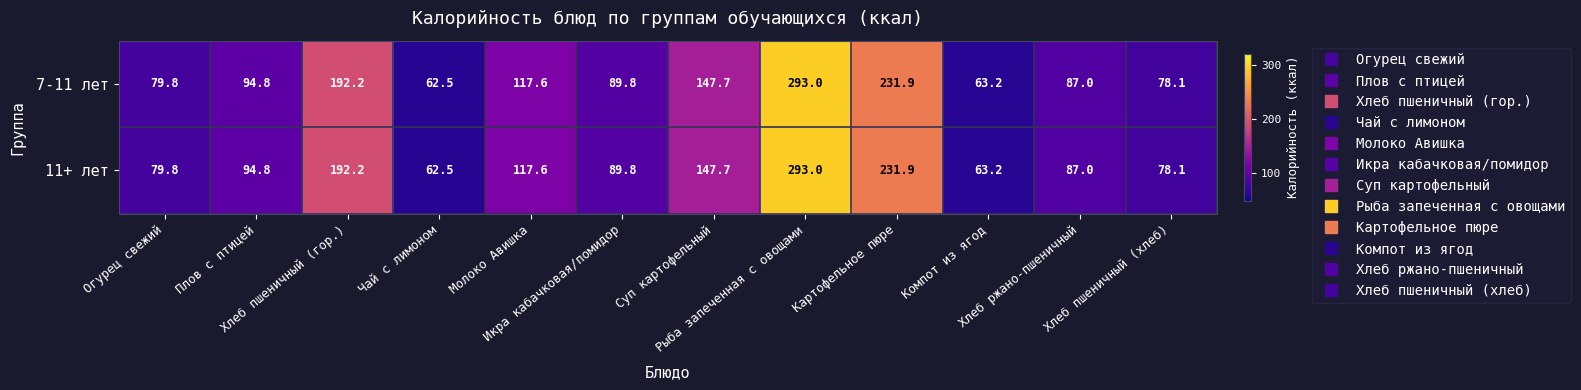

What is the sum of all 11+ лет values?

1537.6